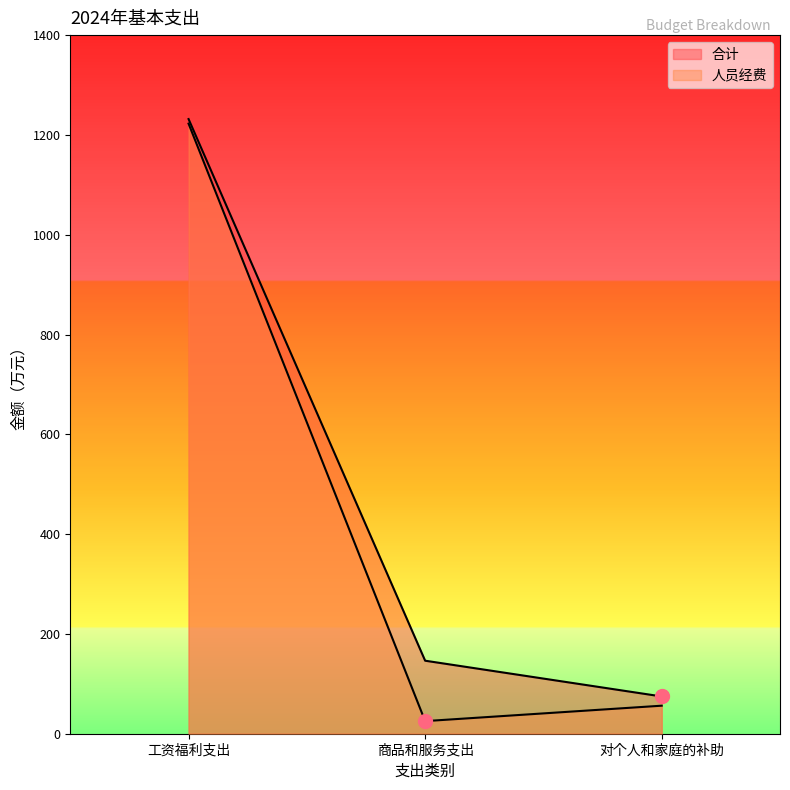

Reading right to left, transcribe all the data shown in this chart.

合计: 对个人和家庭的补助=74.7	商品和服务支出=146.3	工资福利支出=1231.8
人员经费: 对个人和家庭的补助=56.2	商品和服务支出=25.3	工资福利支出=1222.6